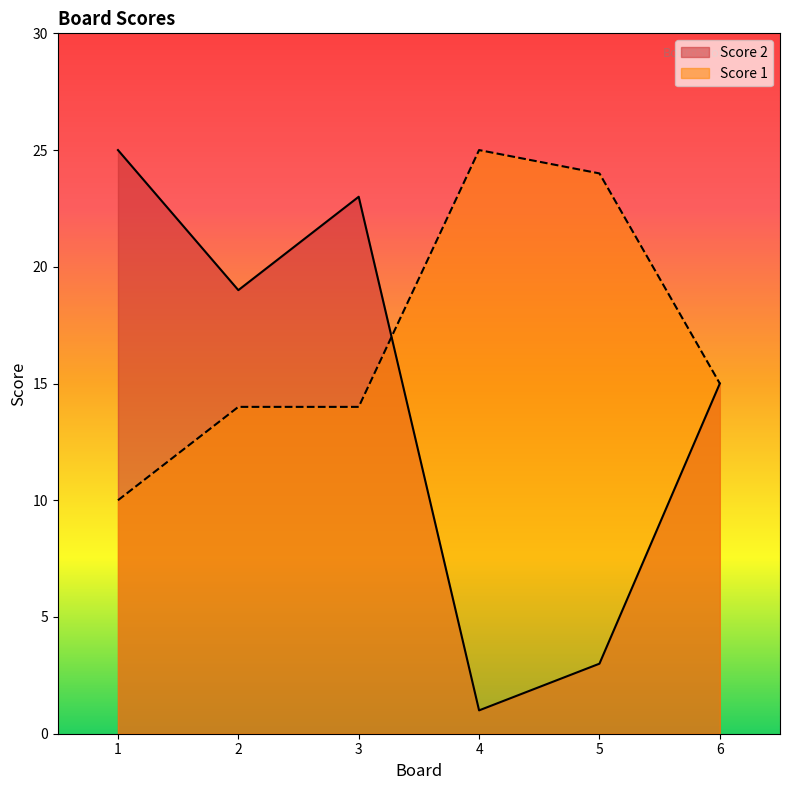

At how many categories does at least one series exceed 16?

5